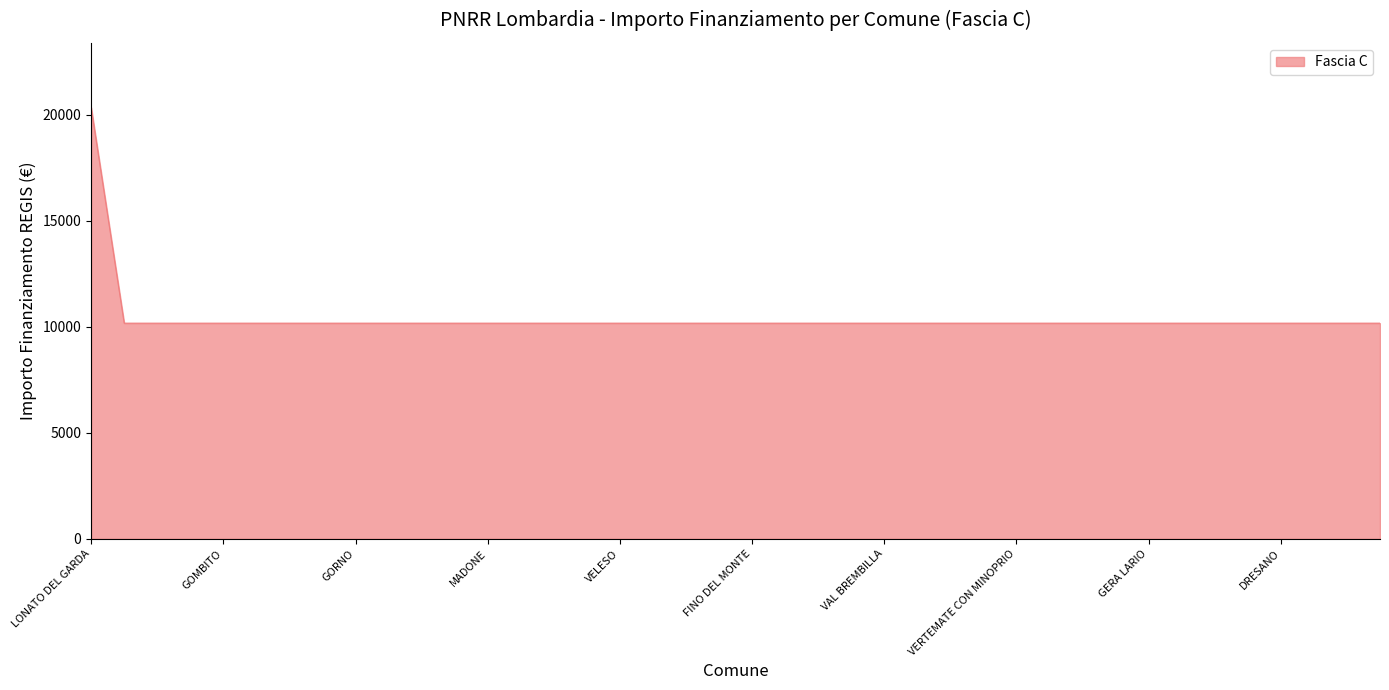

What is the smallest value displayed?

10172